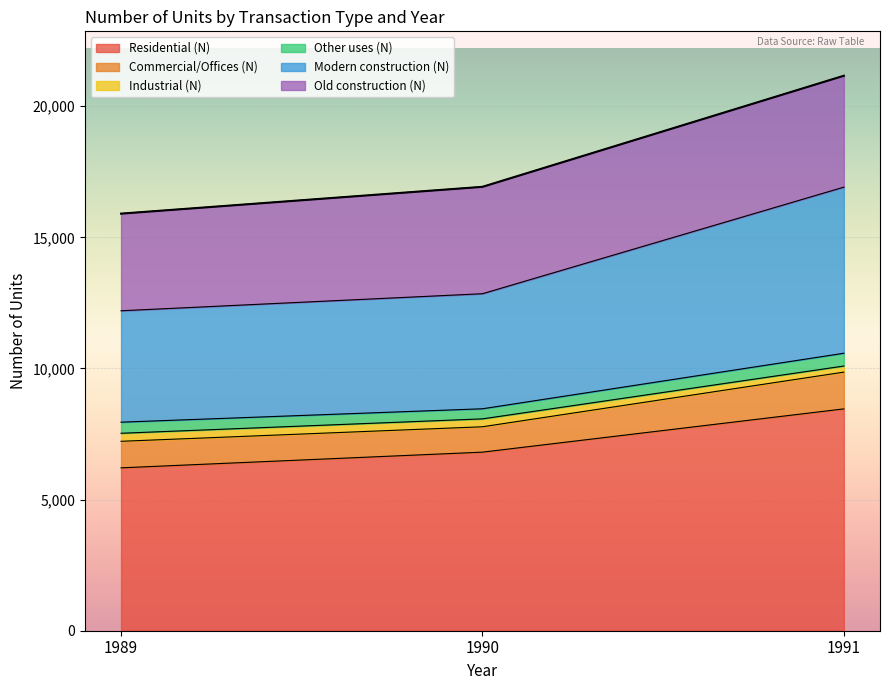

How many values in the Residential (N) series are below 6809?

1